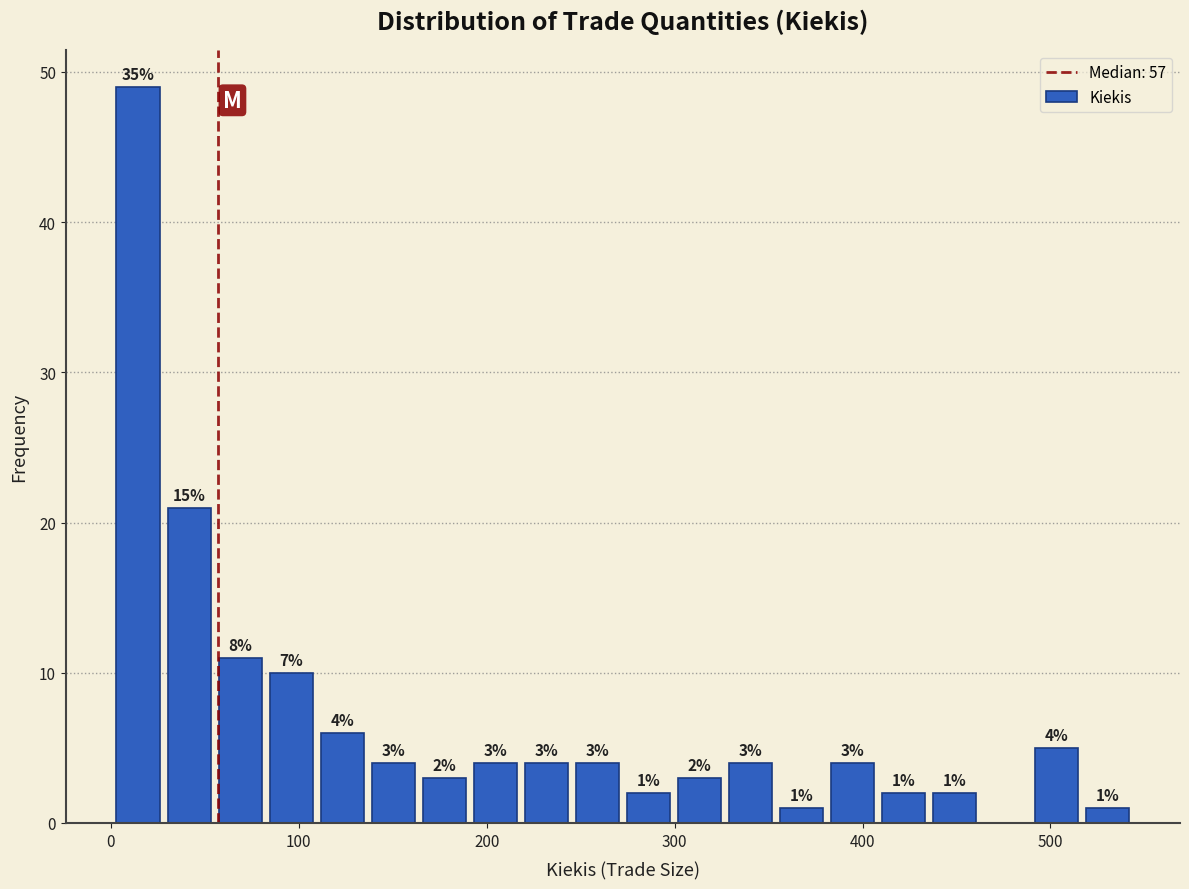

Around what value on the x-axis is the tallest bar? Give the approximate position of its centre, as read against the axis.

10